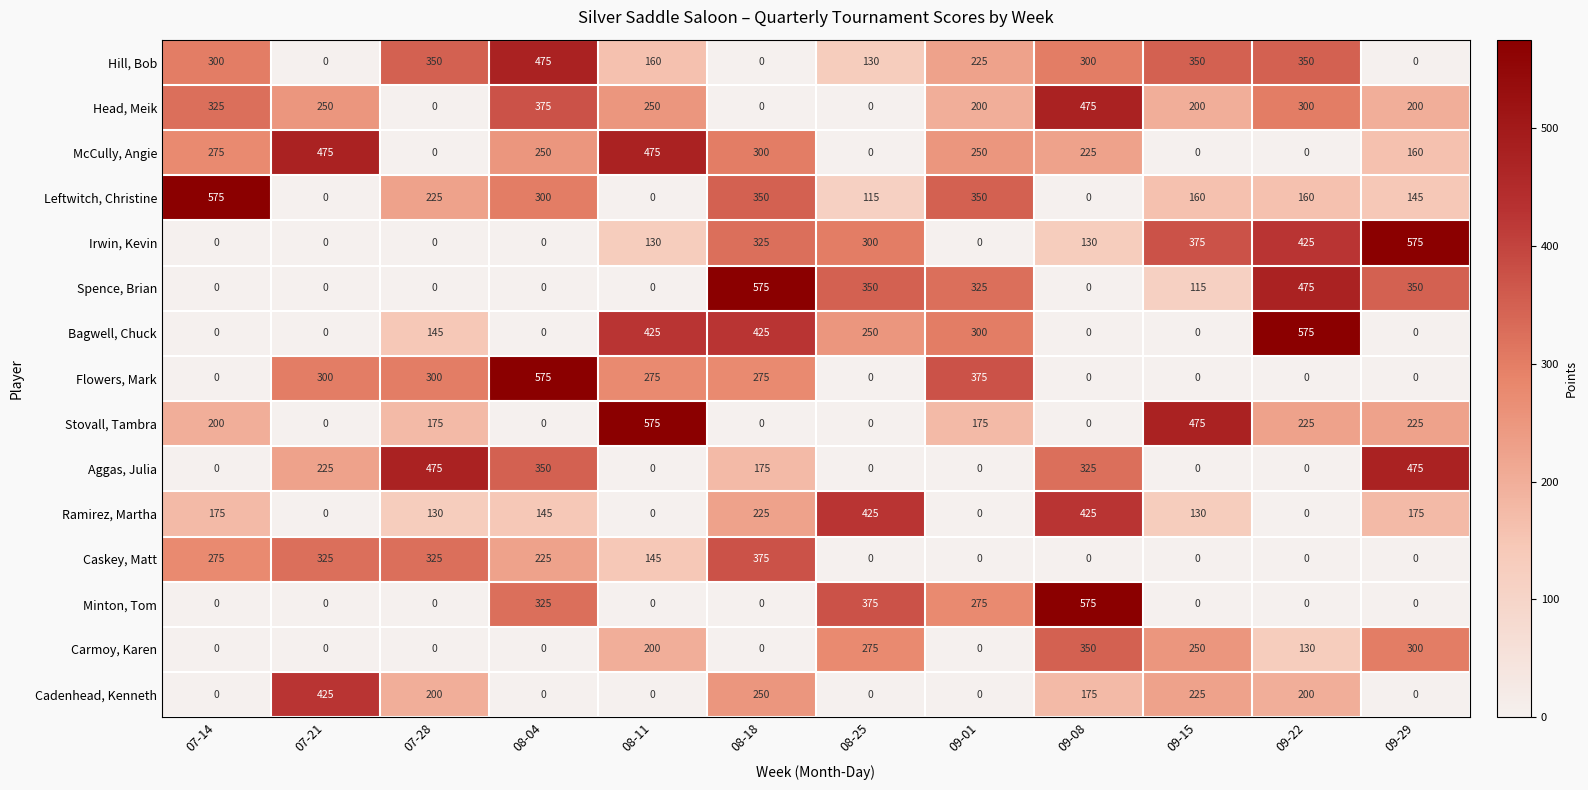

The Aggas, Julia series shows 175 at 08-18. True or false?

True